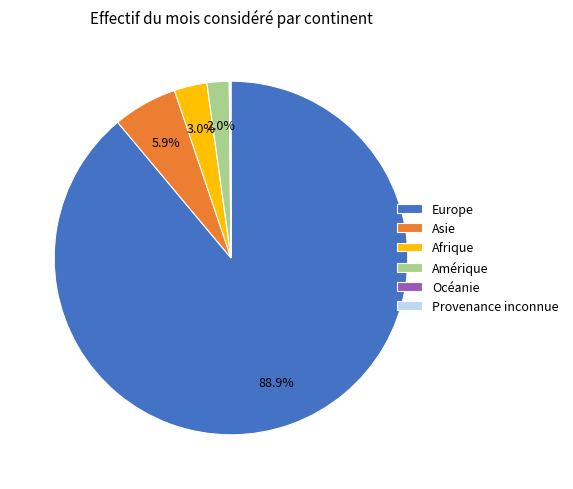

Which category has the biggest portion of the pie?

Europe